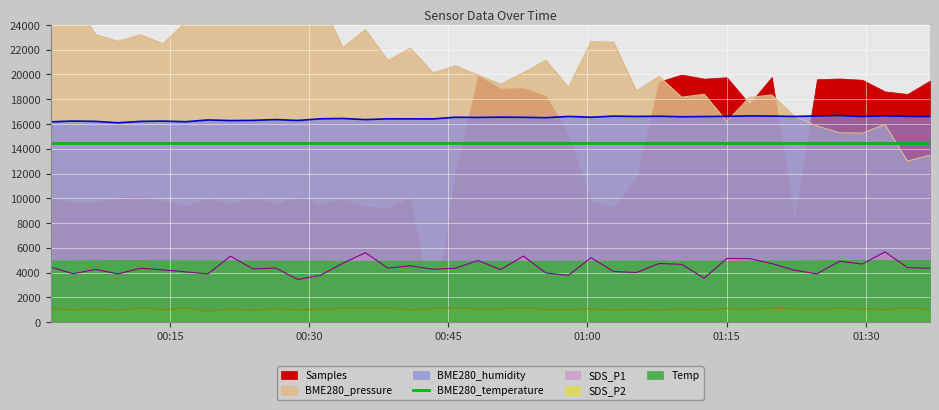

At which category does SDS_P1 reach its first local valley?

2021/08/14 00:04:34